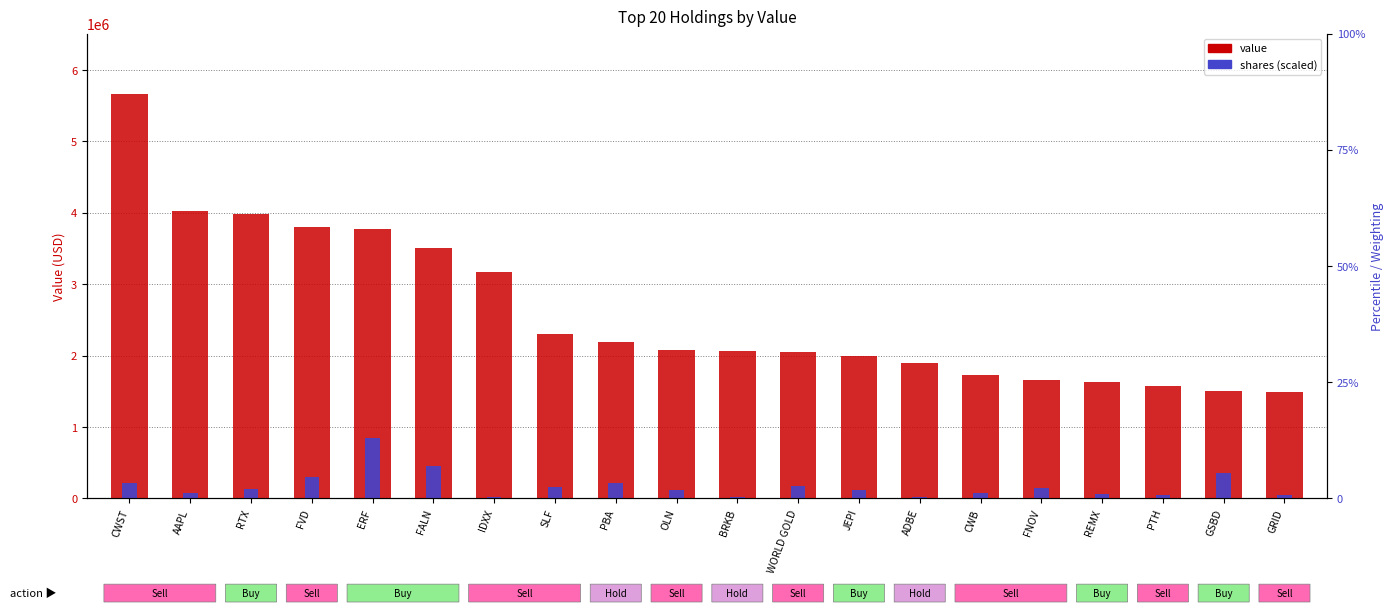

Reading left to right, transcribe all the data shown in this chart.

value: 5661879.0	4020337.0	3981993.0	3805307.0	3779313.0	3512136.0	3165506.0	2301624.0	2193762.0	2081062.0	2061040.0	2055191.0	1992226.0	1890625.0	1729693.0	1659969.0	1625863.0	1569058.0	1504264.0	1490559.0
shares (scaled): 221803.5	78947.2	131671.6	306832.1	849281.8	450057.5	20497.8	159594.5	219255.1	121422.7	21615.0	170164.0	118155.3	15886.6	83509.9	142966.4	64537.3	45260.3	356855.8	49424.6
weighting %: 65.4	46.5	46.0	44.0	43.7	40.6	36.6	26.6	25.4	24.0	23.8	23.8	23.0	21.9	20.0	19.2	18.8	18.1	17.4	17.2